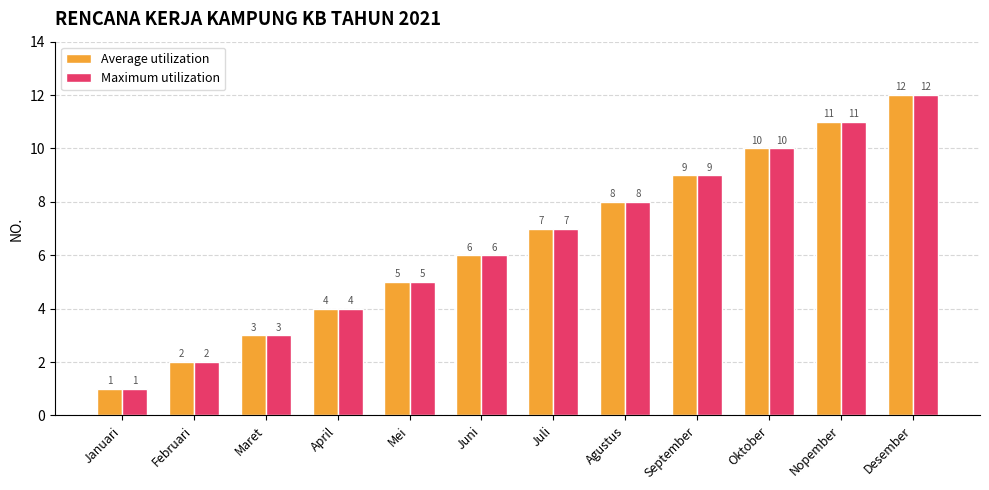

List the labels in order of Maximum utilization value, largest first.

Desember, Nopember, Oktober, September, Agustus, Juli, Juni, Mei, April, Maret, Februari, Januari